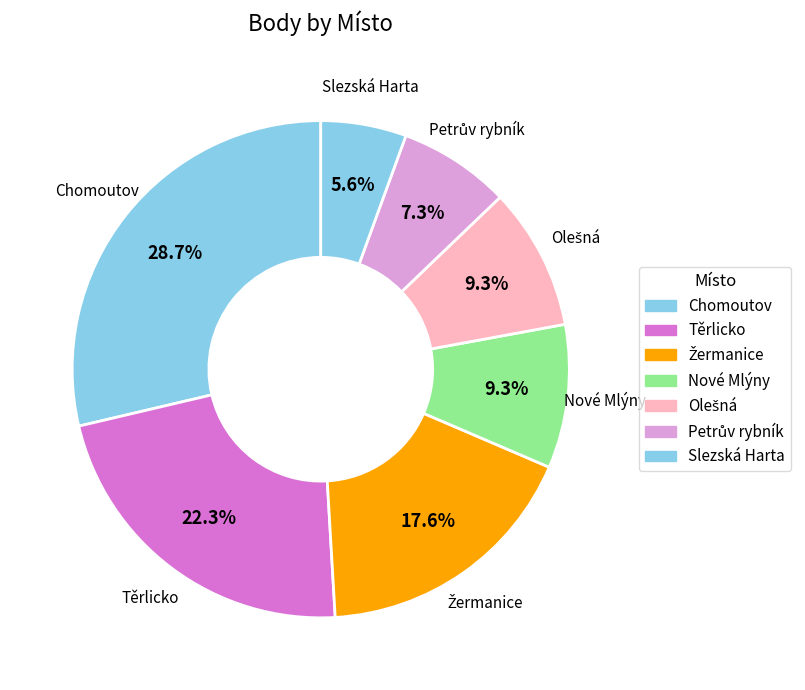

How many segments does this pie chart have?

7